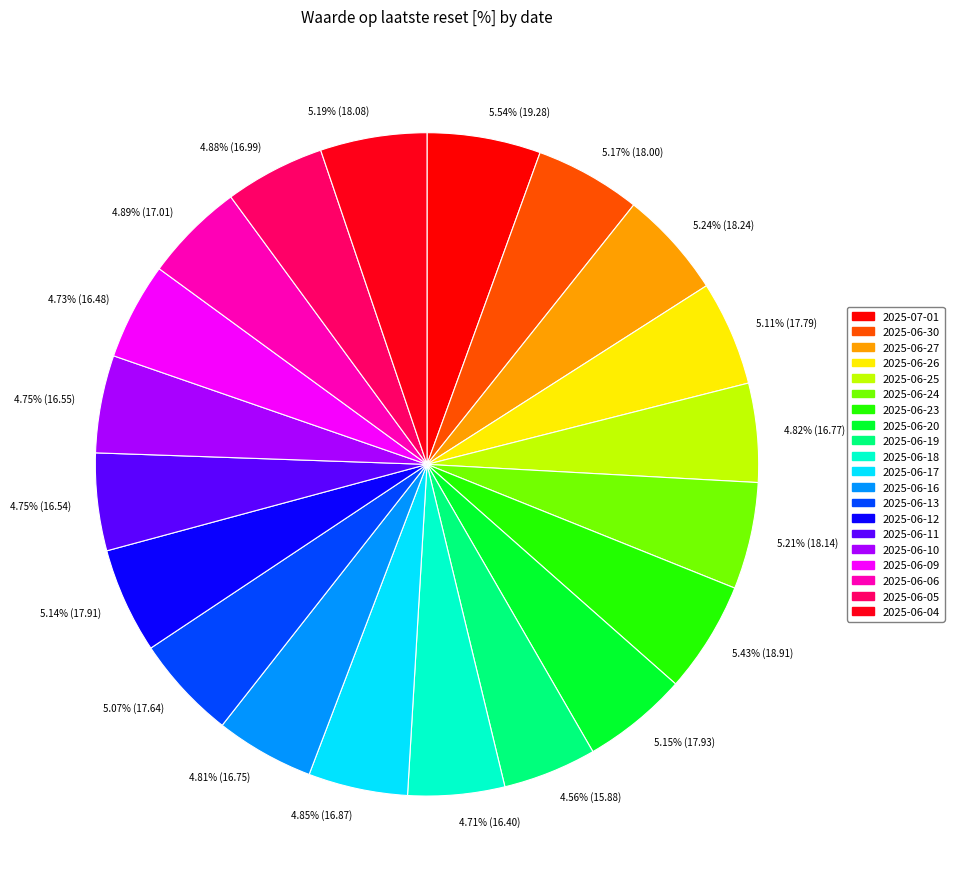

True or false: 2025-06-23 accounts for 5% of the total.

True